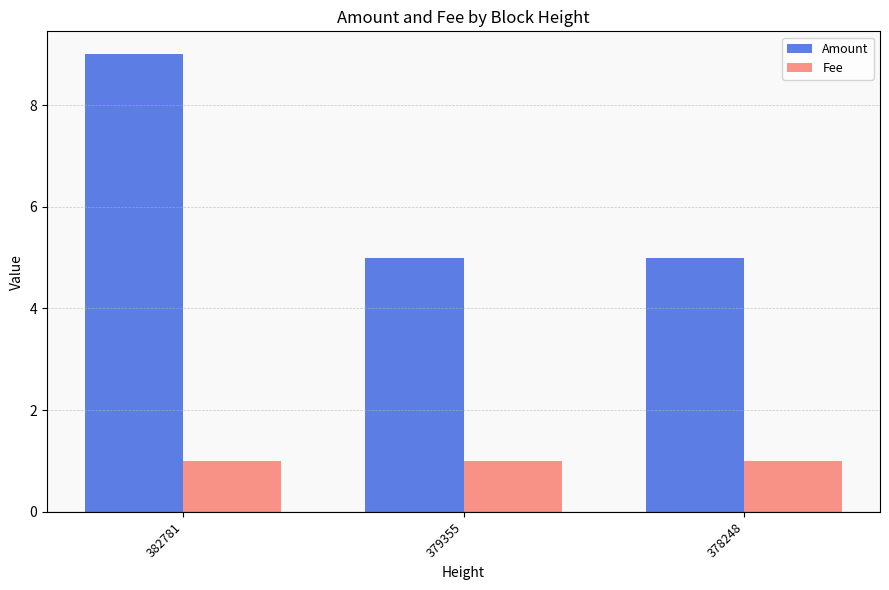

What is the sum of all Amount values?

19